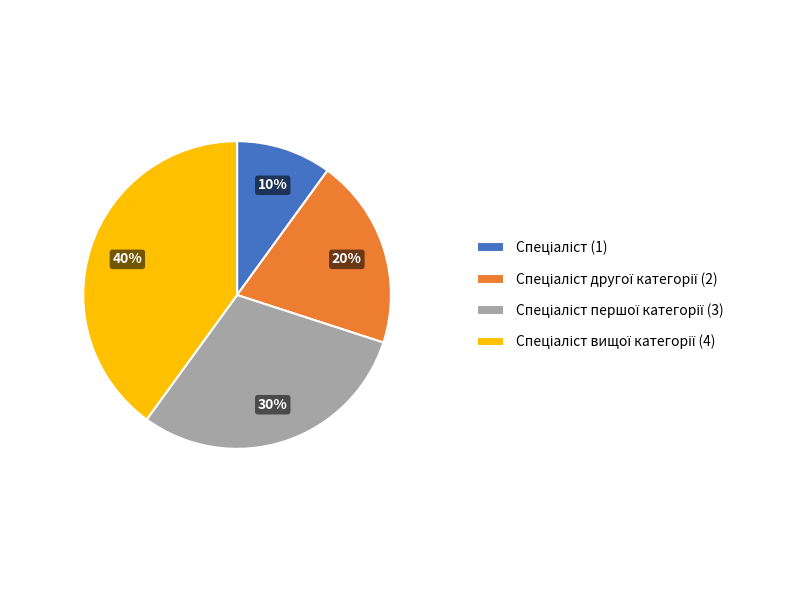

To the nearest percent, what is the average slice percentage?

25%